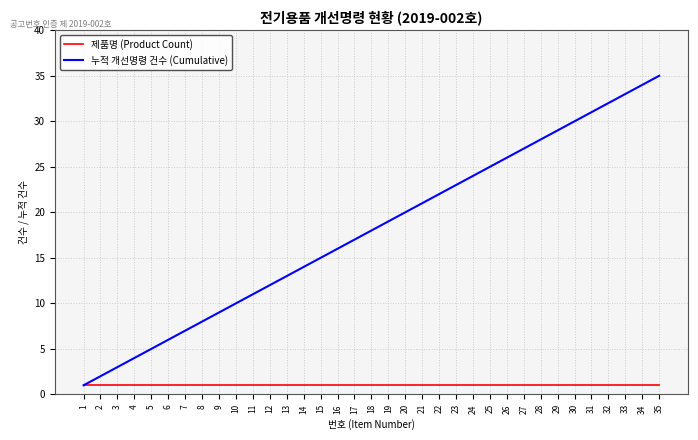

Between 4 and 10, which series saw the biggest shift?

누적 개선명령 건수 (Cumulative)